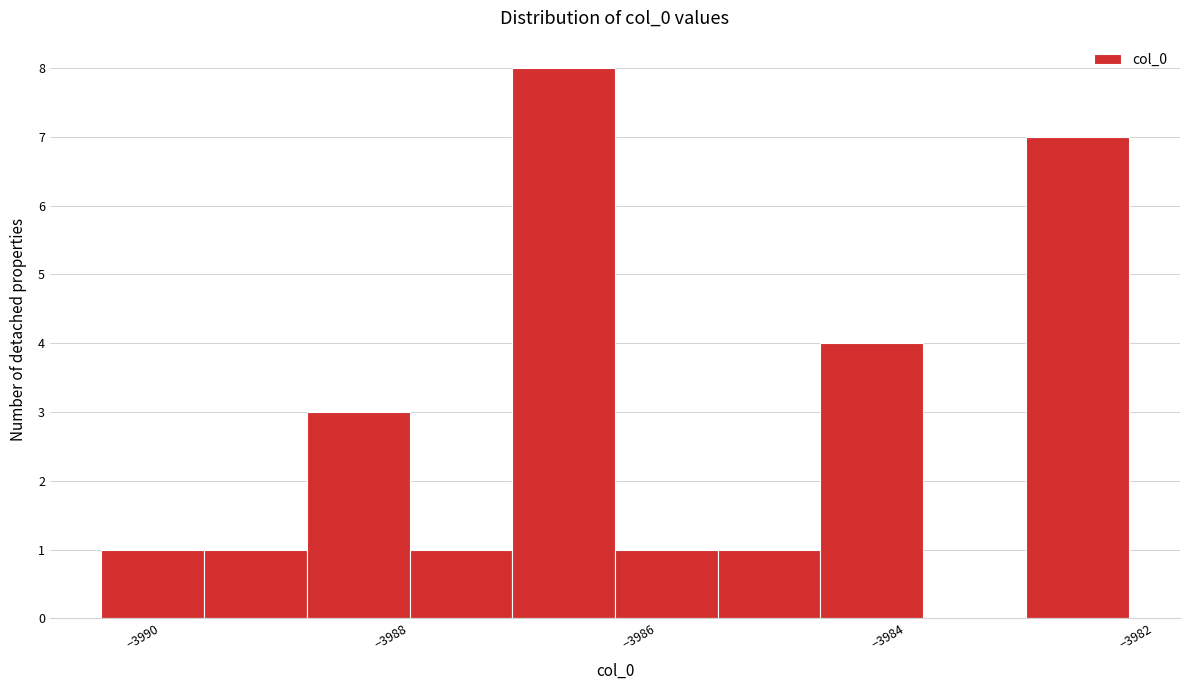

Reading left to right, list every bar in this chart as the range it spans on the x-axis followed by its height. Neither the bar edges nor the heights are printed on the chart, so give them approximately, as read against the axes.

-3990.4 to -3989.6: 1
-3989.6 to -3988.8: 1
-3988.8 to -3988.0: 3
-3988.0 to -3987.2: 1
-3987.2 to -3986.4: 8
-3986.4 to -3985.6: 1
-3985.6 to -3984.6: 1
-3984.6 to -3983.8: 4
-3983.8 to -3983.0: 0
-3983.0 to -3982.2: 7